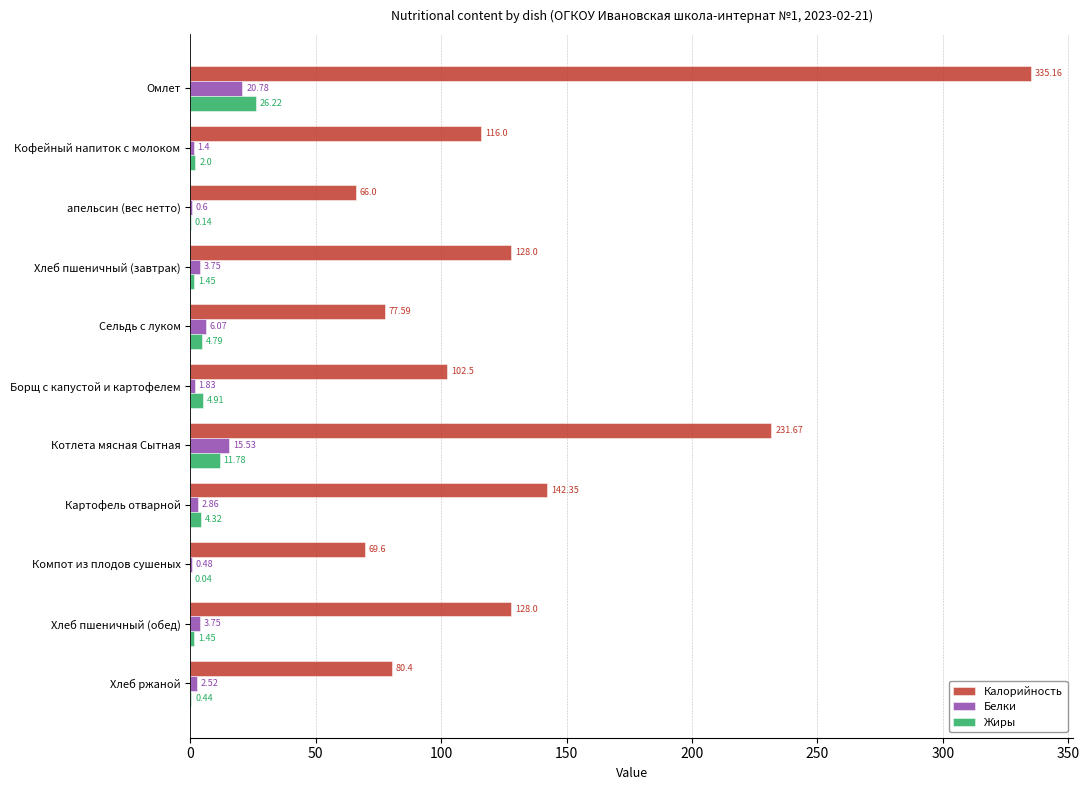

At which category is the sum across all series the highest?

Омлет